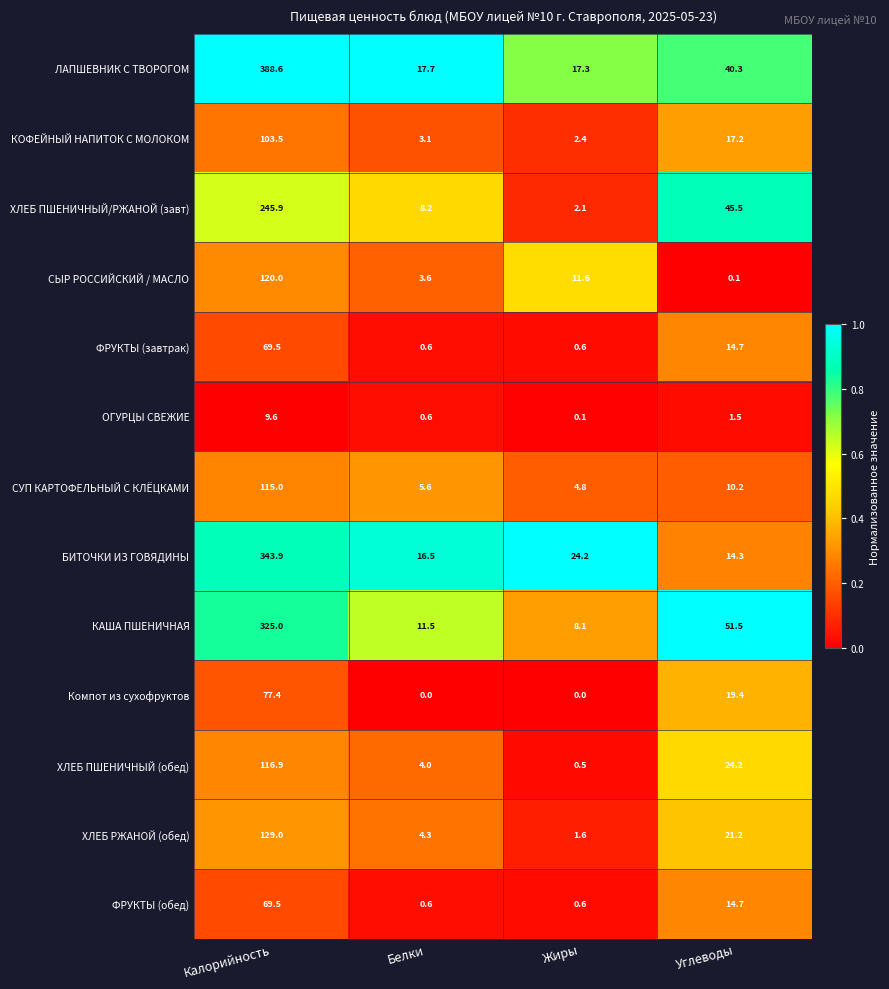

What is the average value of the КОФЕЙНЫЙ НАПИТОК С МОЛОКОМ series?

31.6